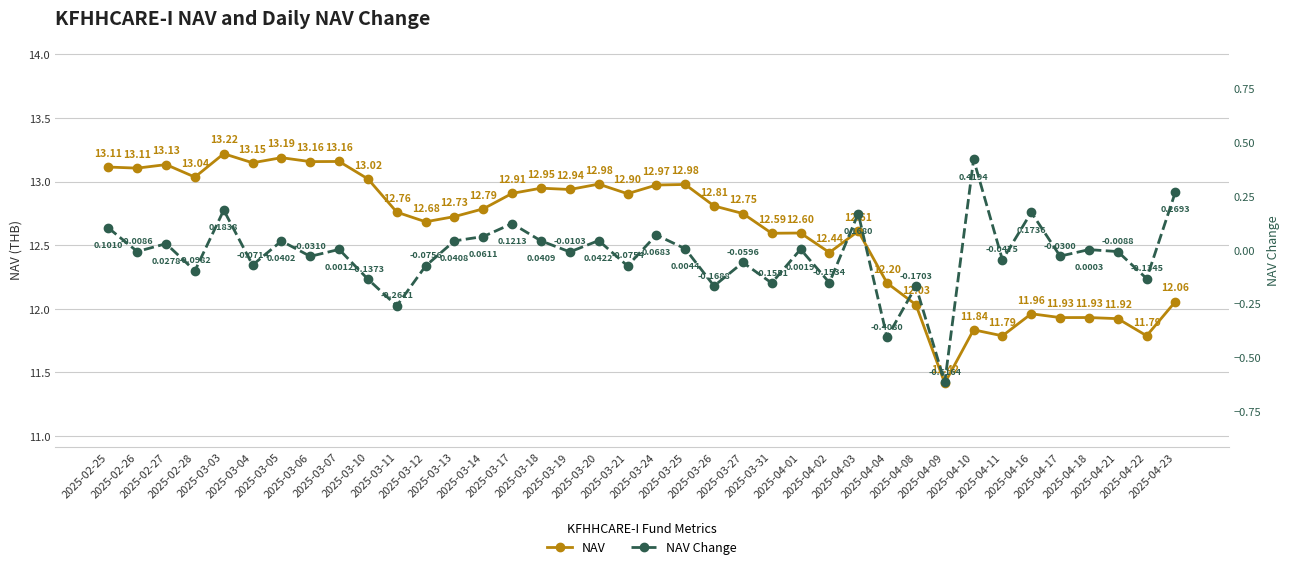

List the series in order of their peak value, lowest first.

NAV Change, NAV